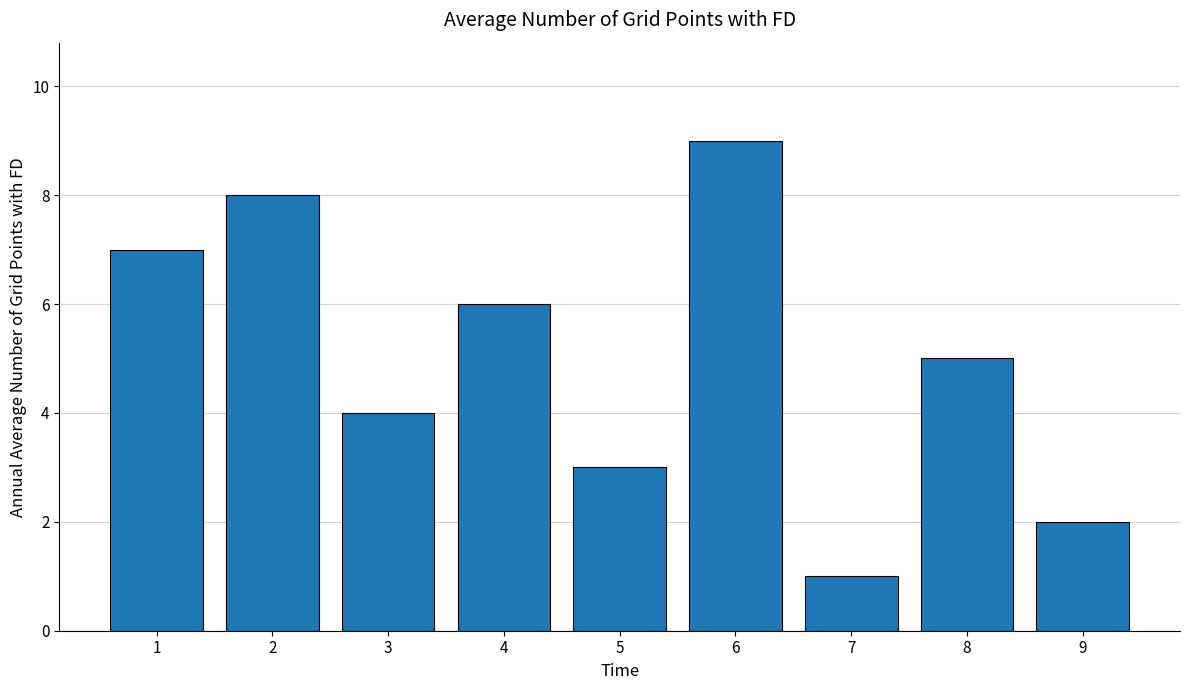

What is the sum of all values?

45